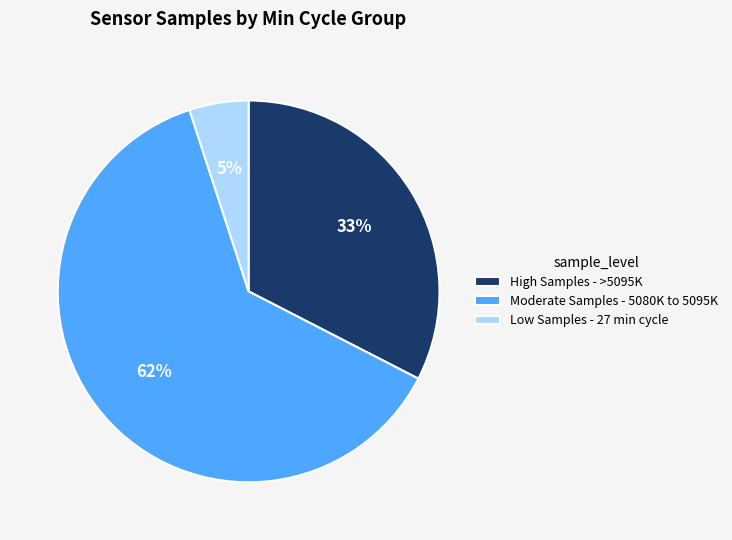

To the nearest percent, what is the average slice percentage?

33%